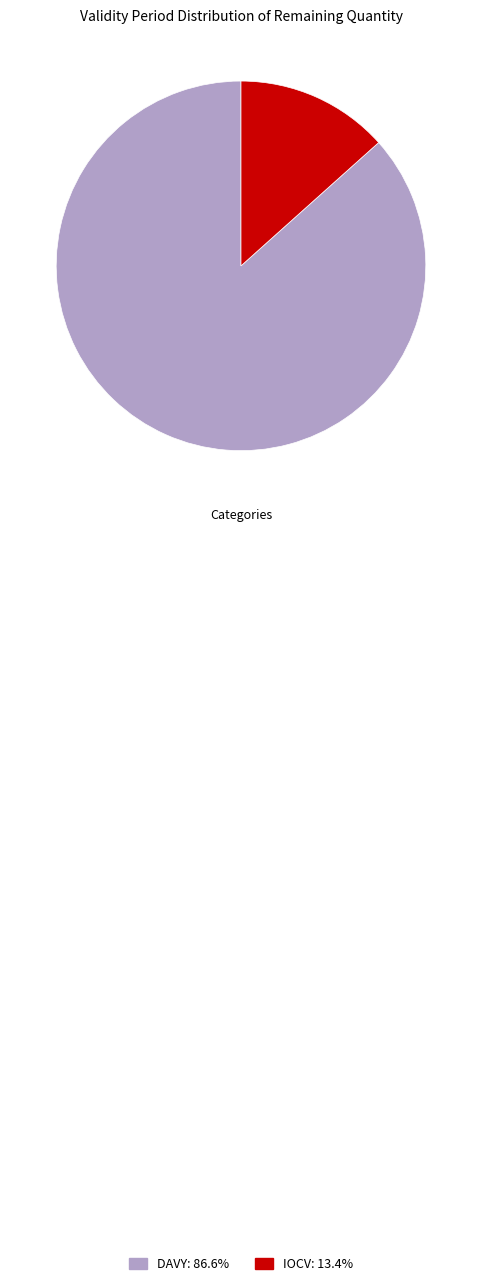

Is there any slice that represents more than half of the pie?

Yes